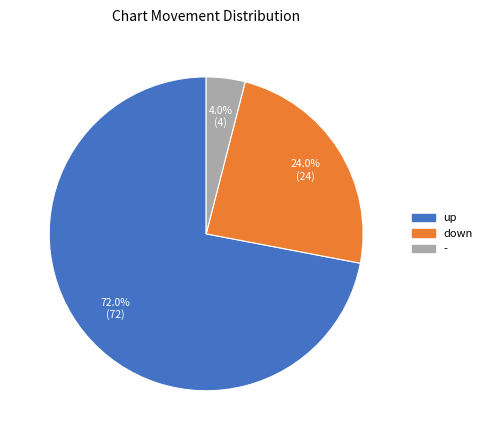

Is it true that down is 15% of the pie?

False